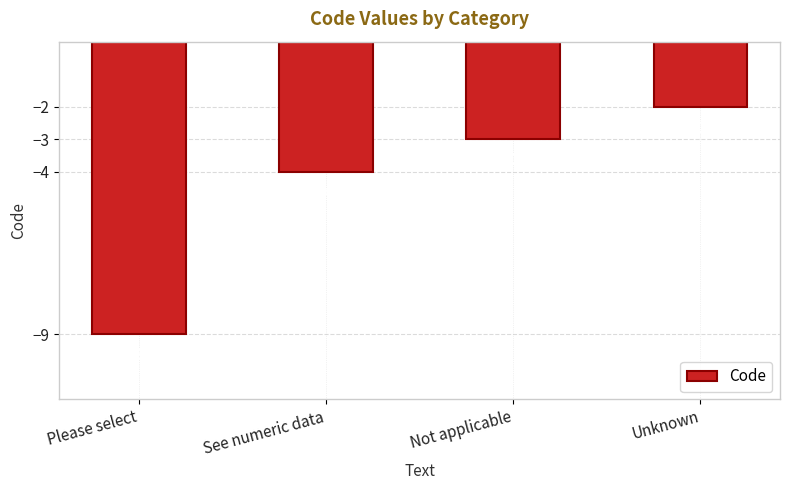

What position from the right is See numeric data?

3